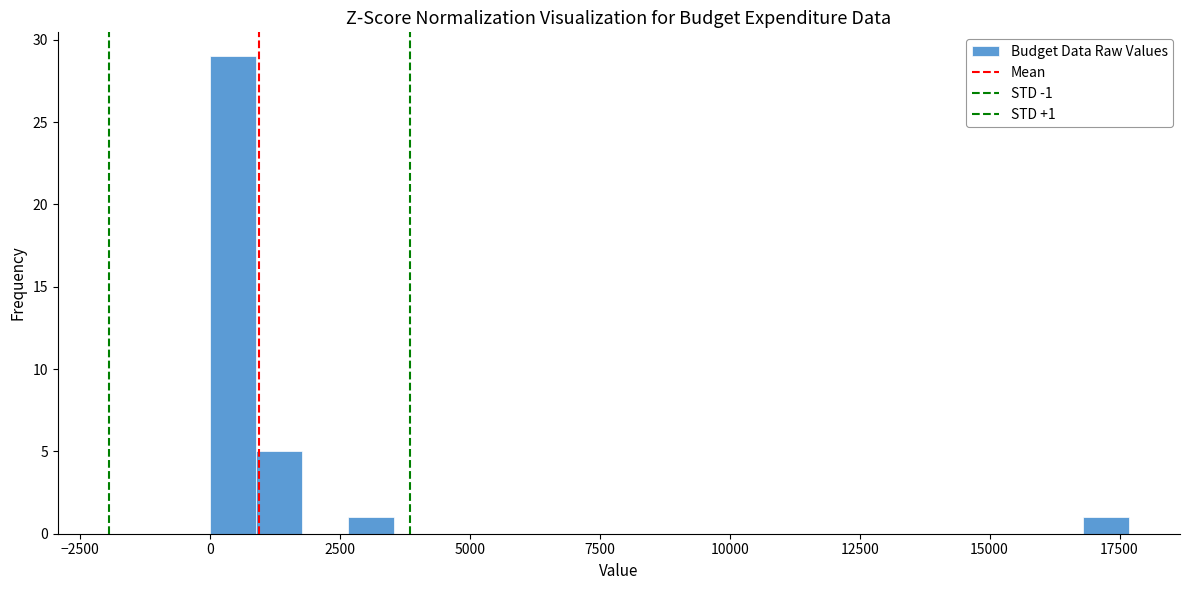

Around what value on the x-axis is the tallest bar? Give the approximate position of its centre, as read against the axis.

500